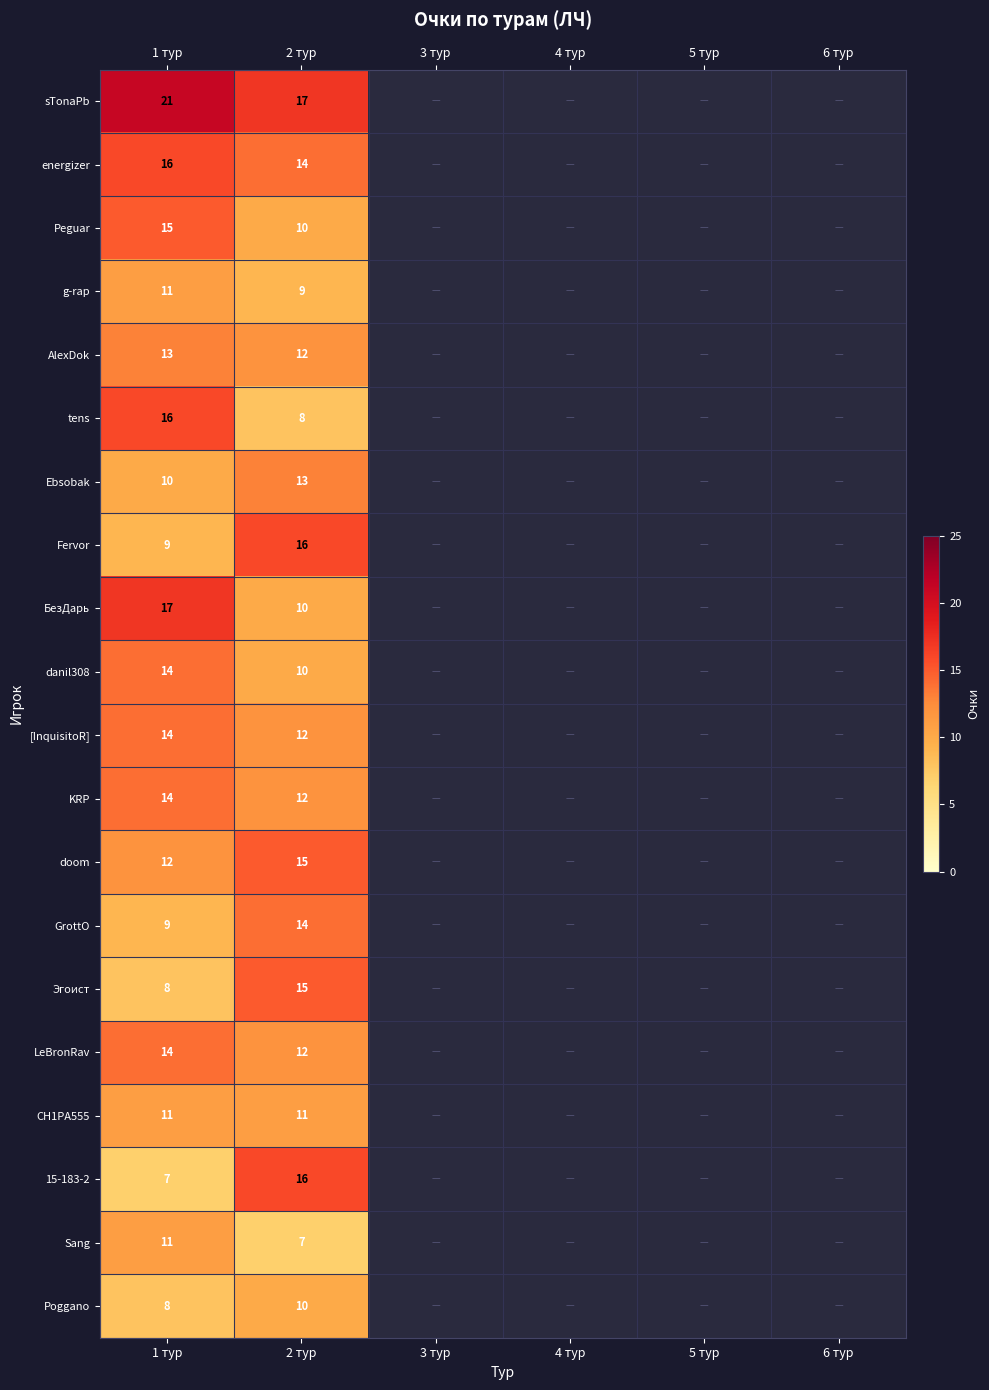

True or false: energizer has a value of 8 at 2 тур.

False